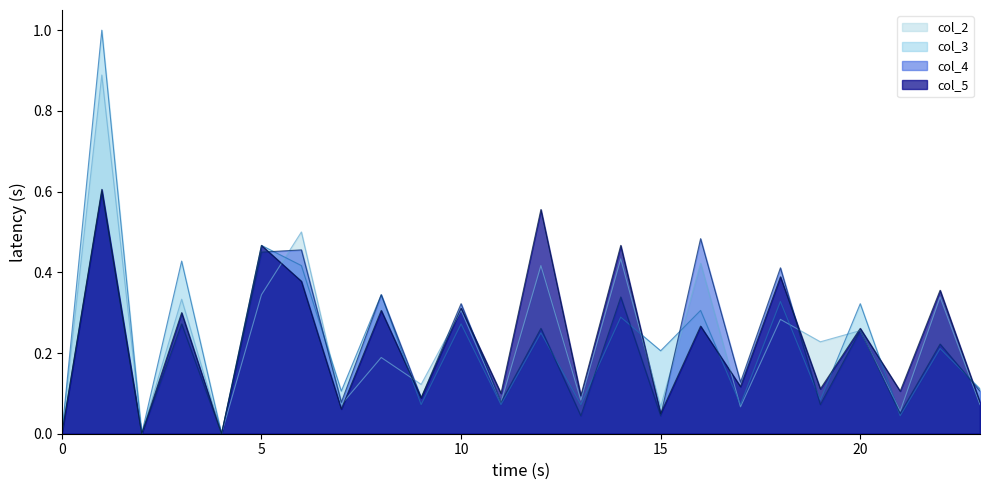

Is it true that col_4_line equals 0.3 at 14?

True